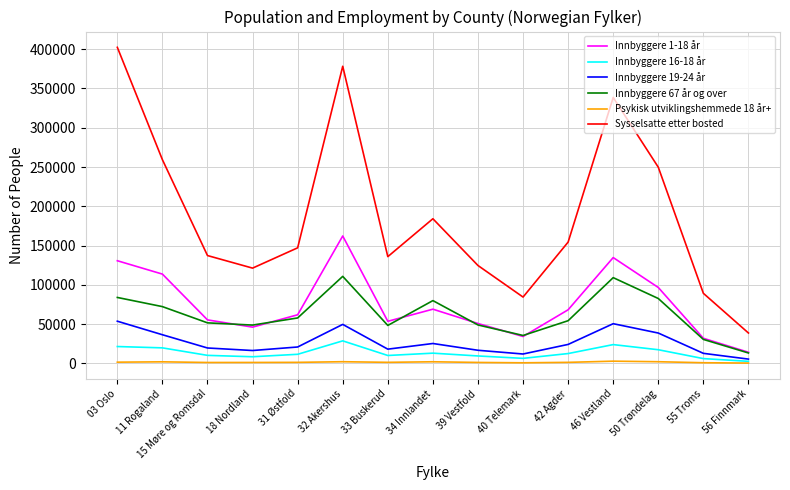

Which series has the largest total across all categories?

Sysselsatte etter bosted